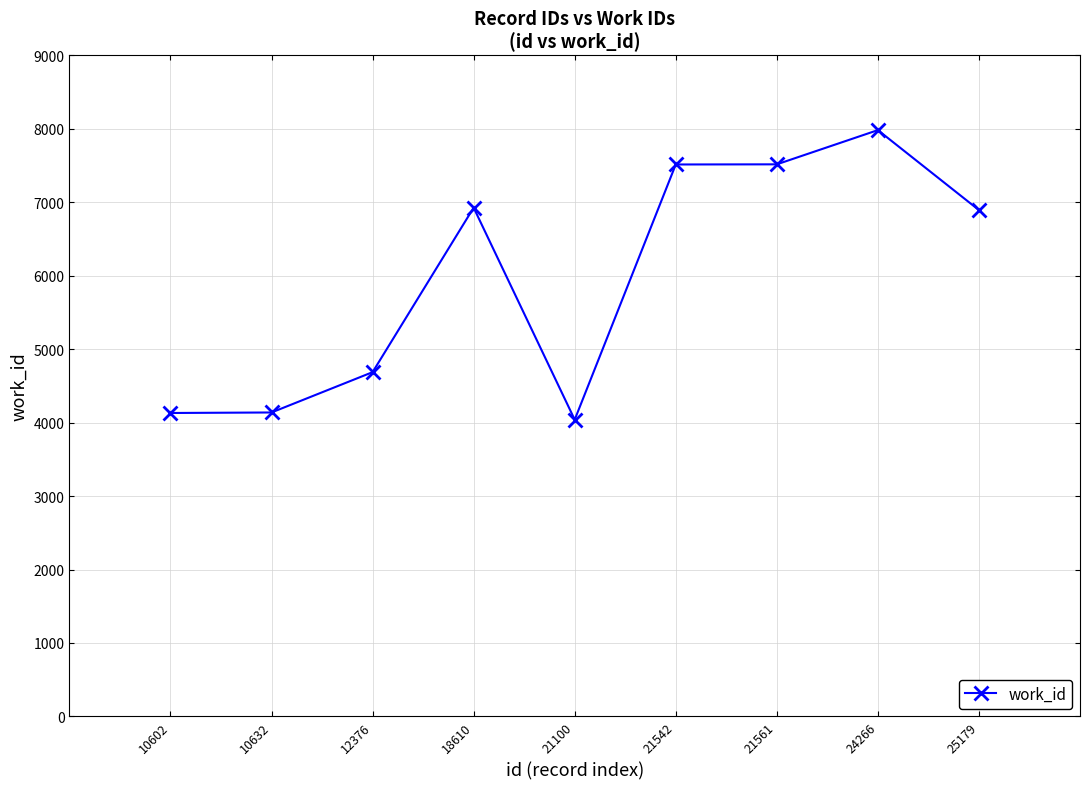

Where is the first local maximum?

18610